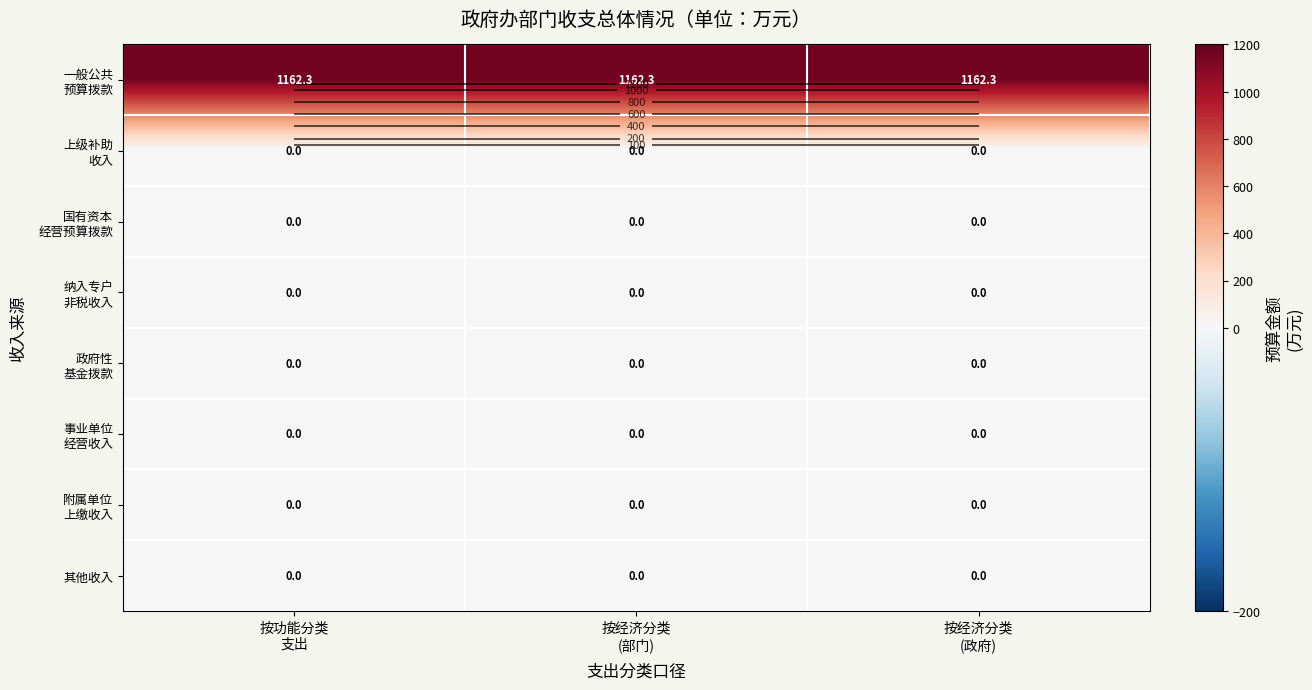

At 按功能分类 支出, list the series in order from largest to smallest.

一般公共 预算拨款, 上级补助 收入, 国有资本 经营预算拨款, 纳入专户 非税收入, 政府性 基金拨款, 事业单位 经营收入, 附属单位 上缴收入, 其他收入